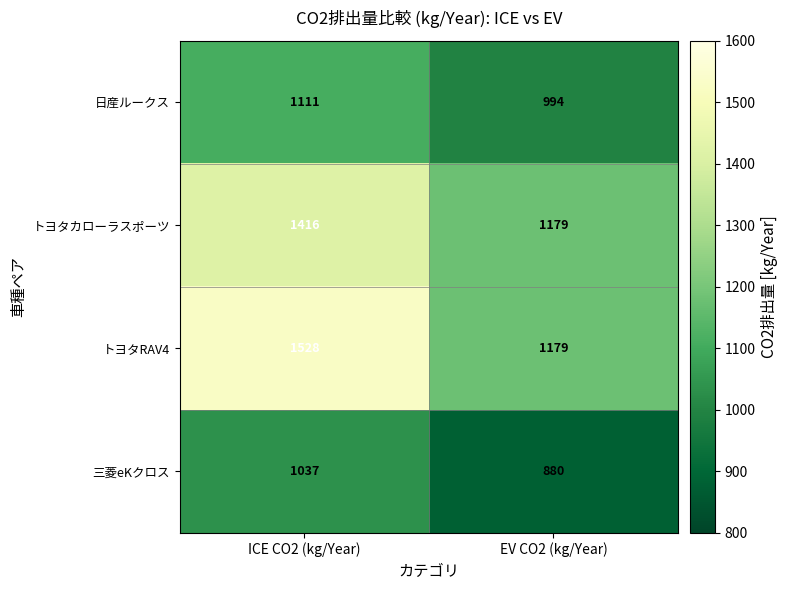

What is the difference between the maximum and minimum values in the 日産ルークス series?

117